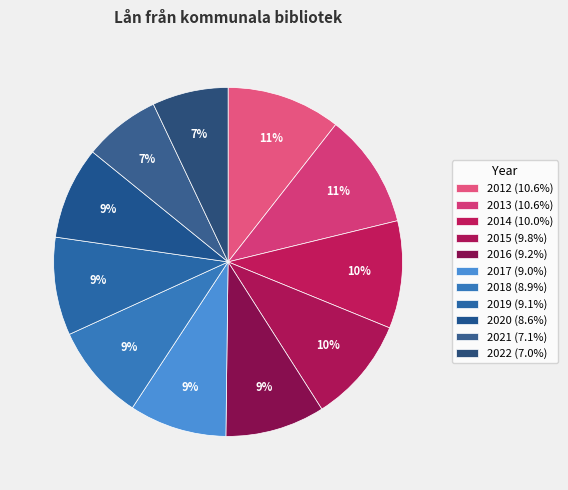

What percentage is NOT represented by 2020?

91.4%